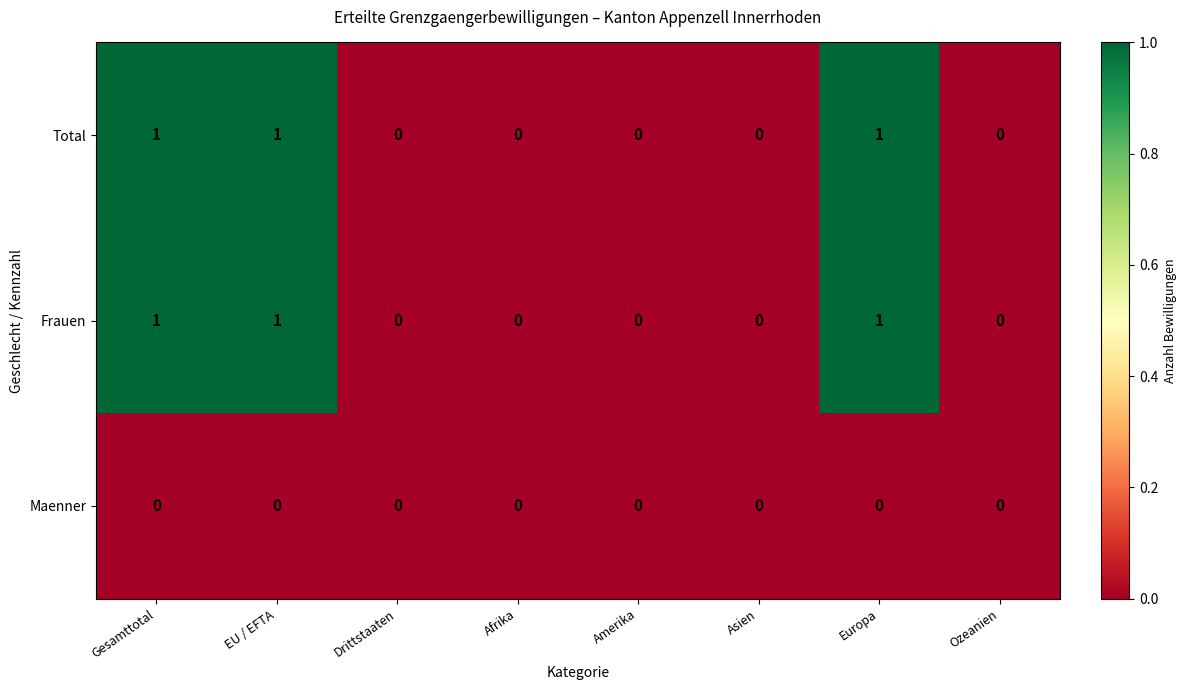

Is the value of Frauen at Gesamttotal greater than the value of Total at Asien?

Yes